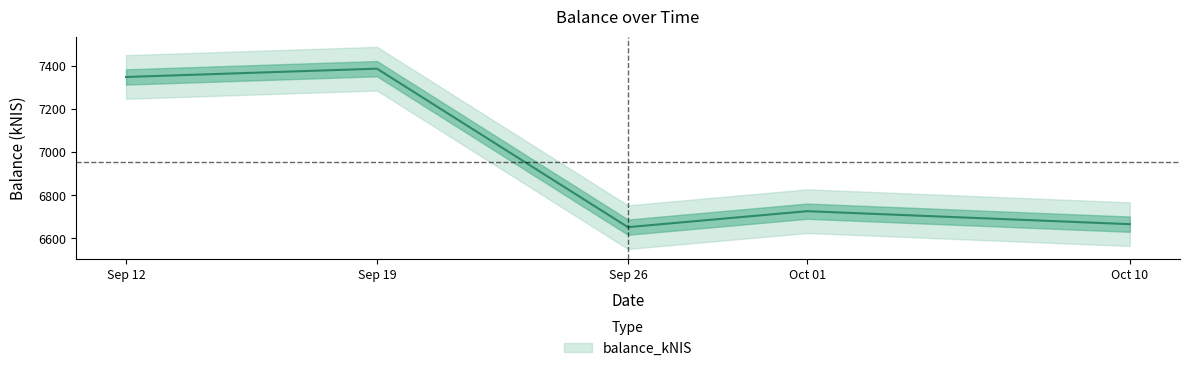

How many values are below 6726?

2